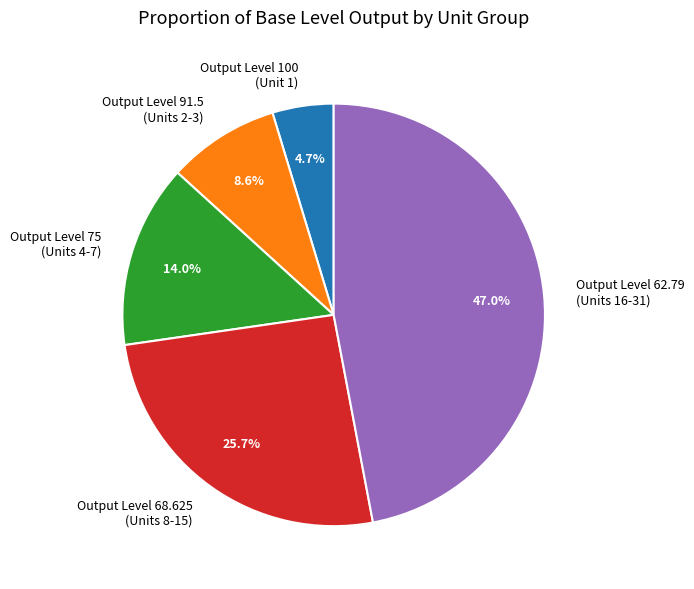

How many segments does this pie chart have?

5